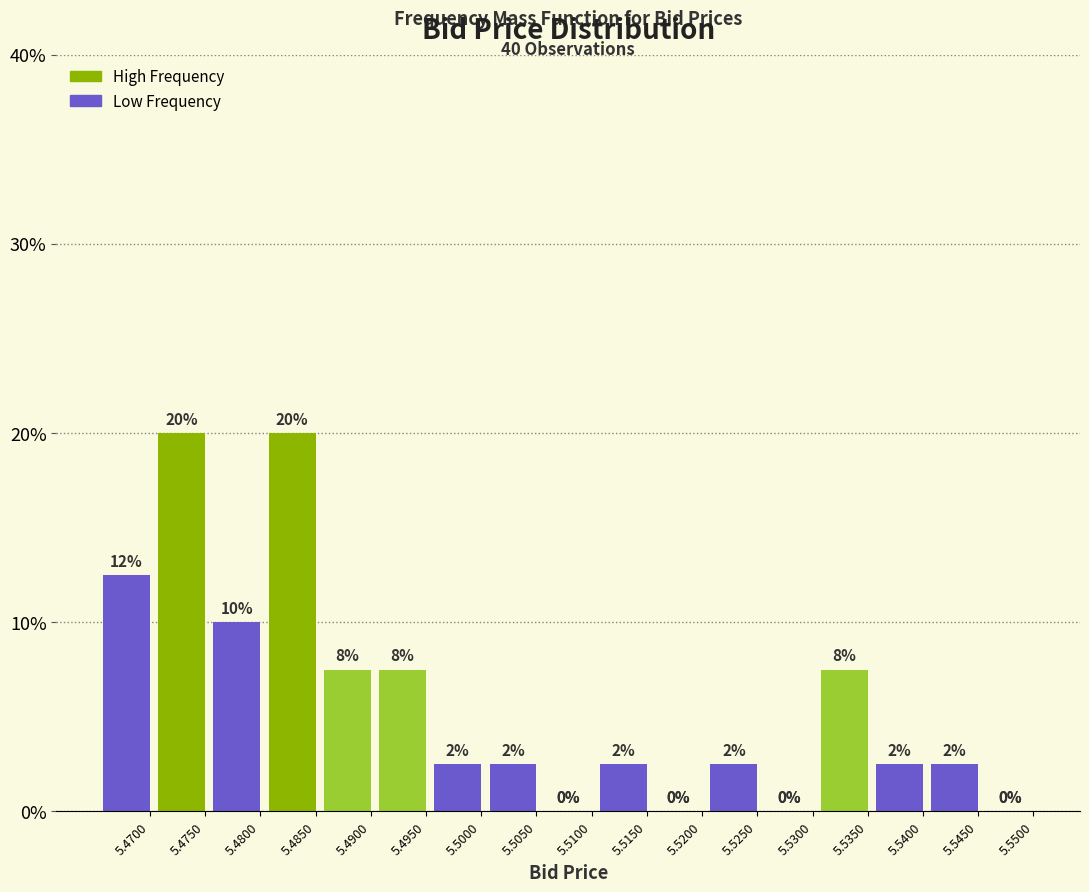

Is it true that the value at 5.5200 is 13.6?

False